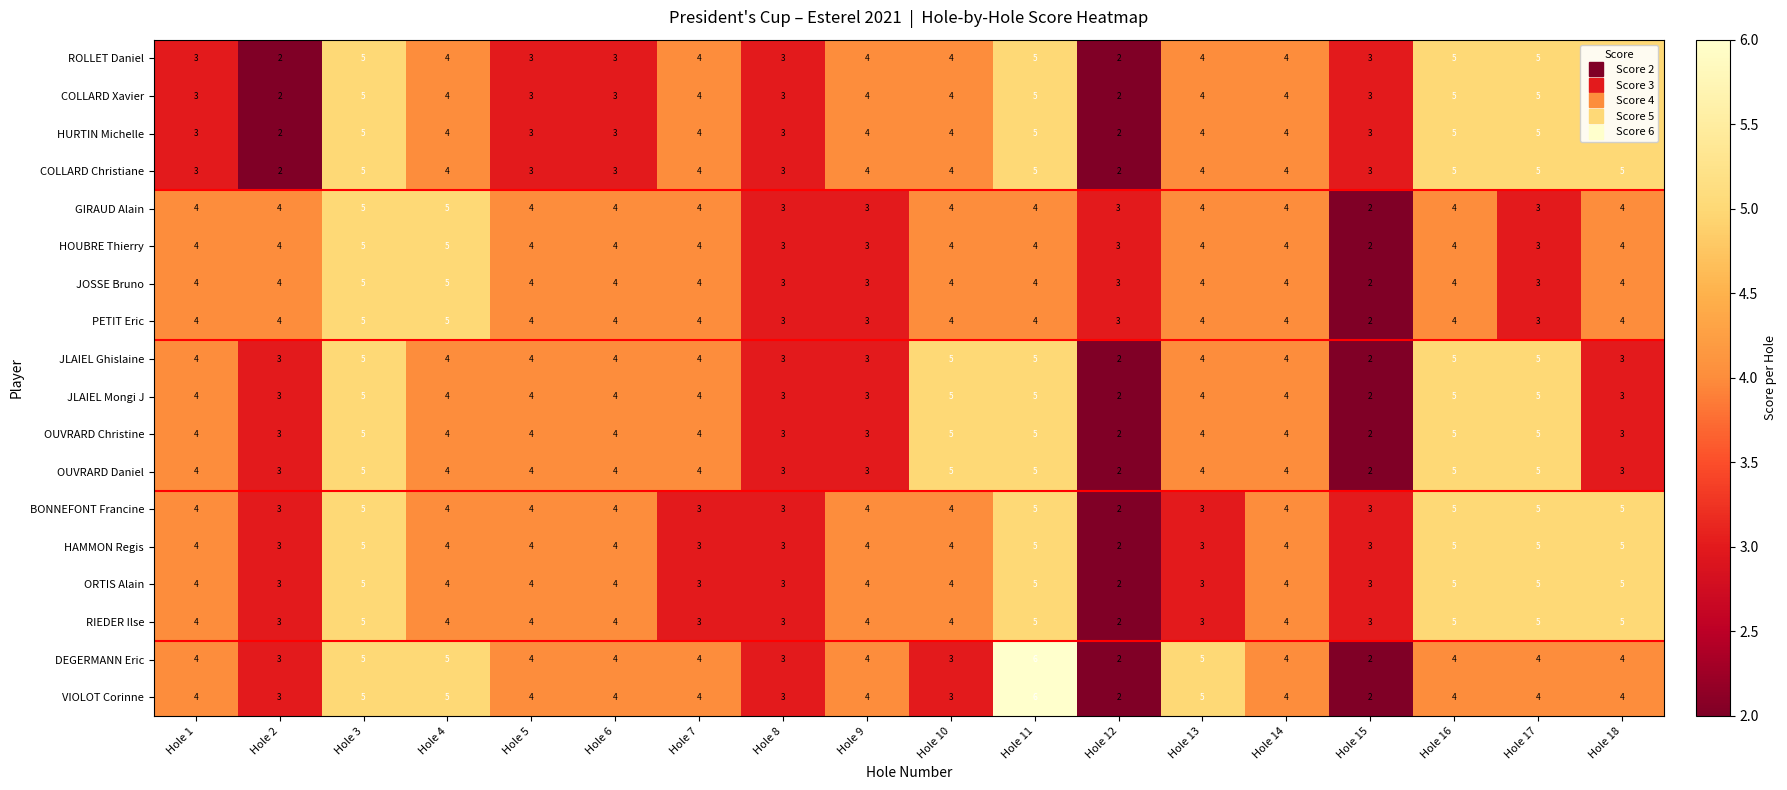

What value does the COLLARD Xavier series have at Hole 14?

4